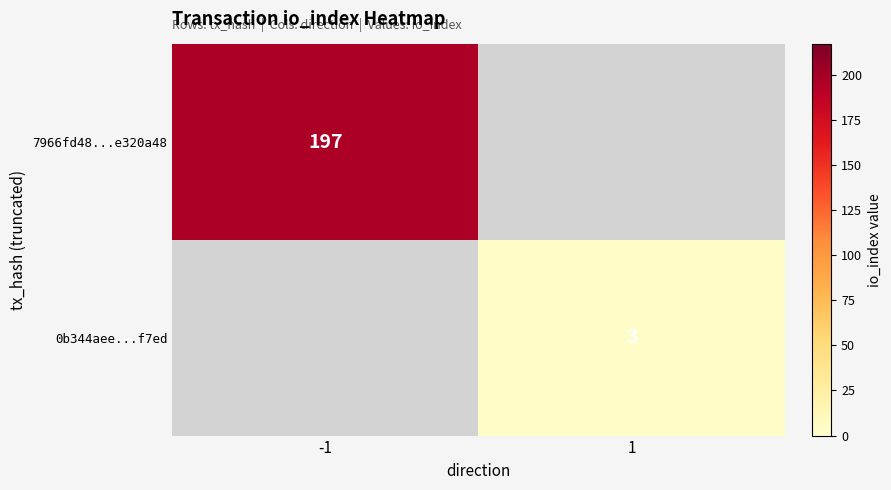

Is it true that 7966fd48...e320a48 equals 90 at -1?

False